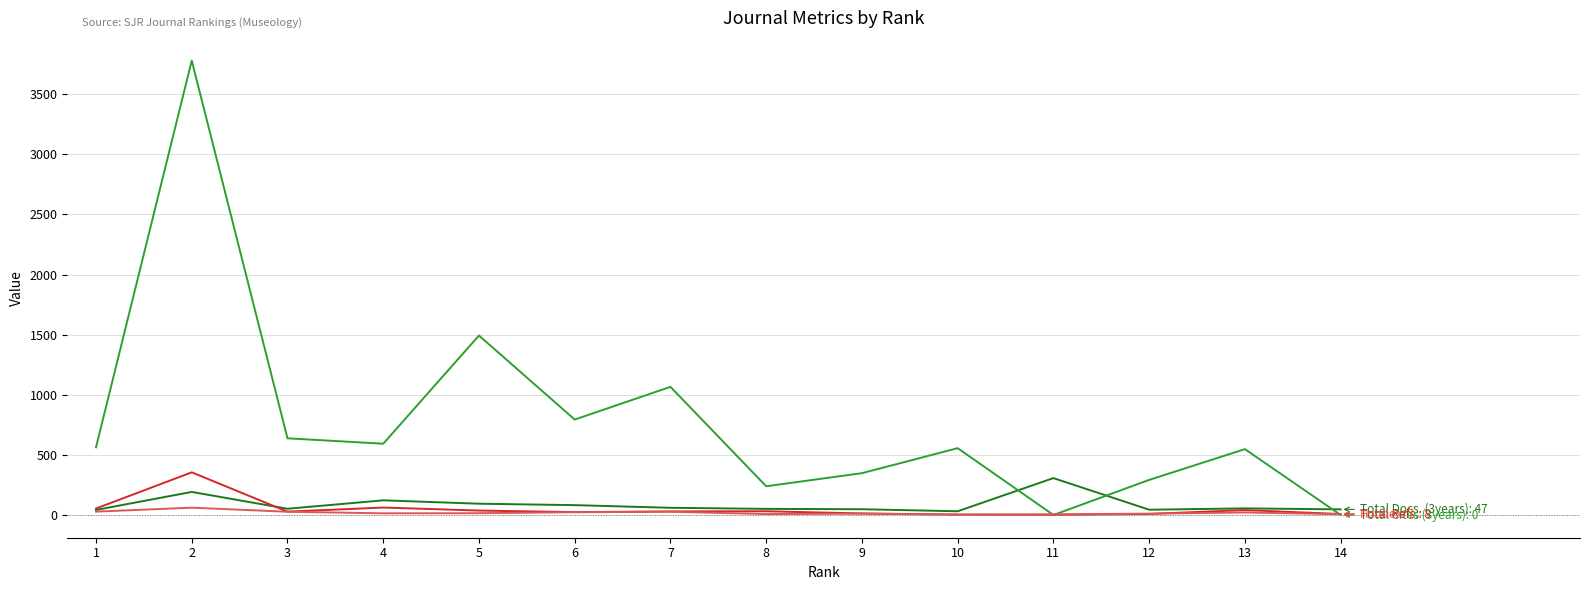

What is the maximum value shown in the chart?

3780